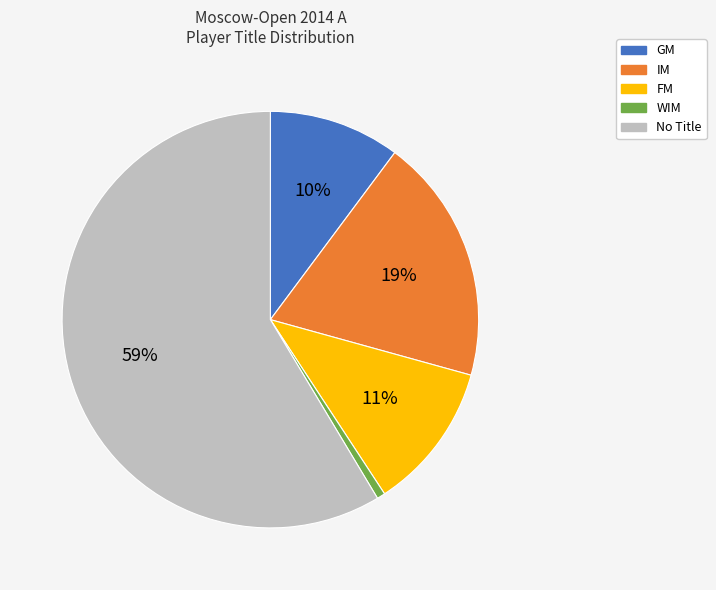

To the nearest percent, what is the difference between the largest and smallest slice percentages?

58%